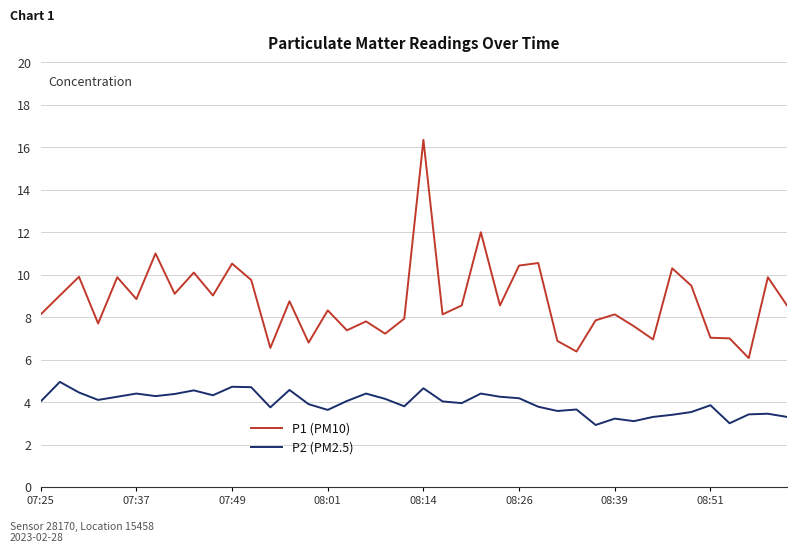

List the series in order of their peak value, lowest first.

P2 (PM2.5), P1 (PM10)